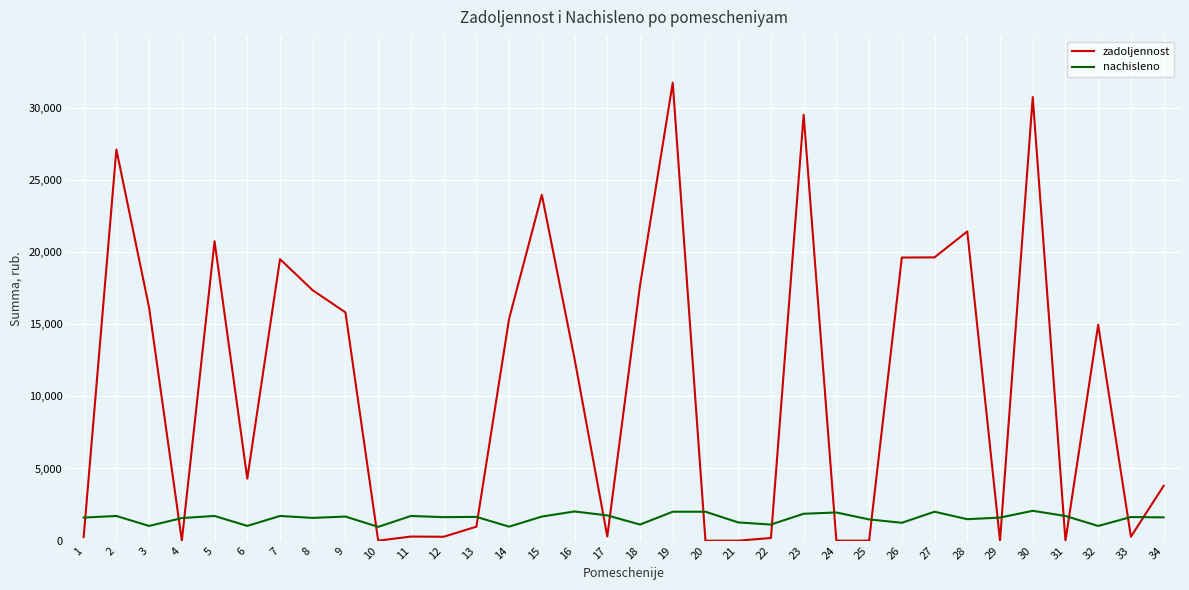

Rank the series by their average value, from lowest to highest.

nachisleno, zadoljennost